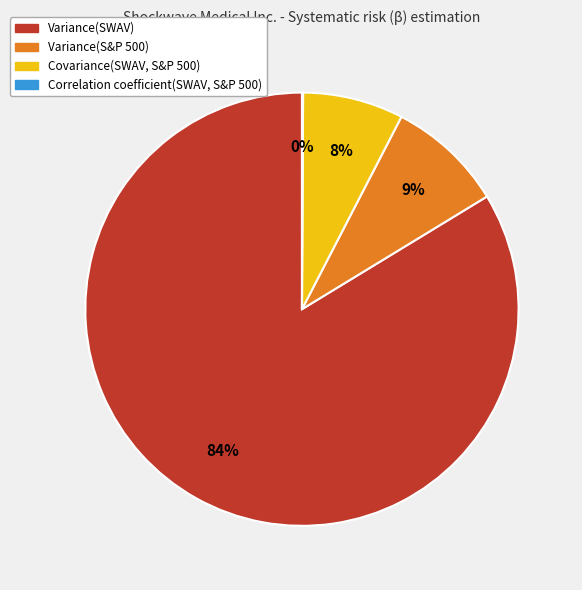

To the nearest percent, what percentage of the pie is Covariance(SWAV, S&P 500)?

8%